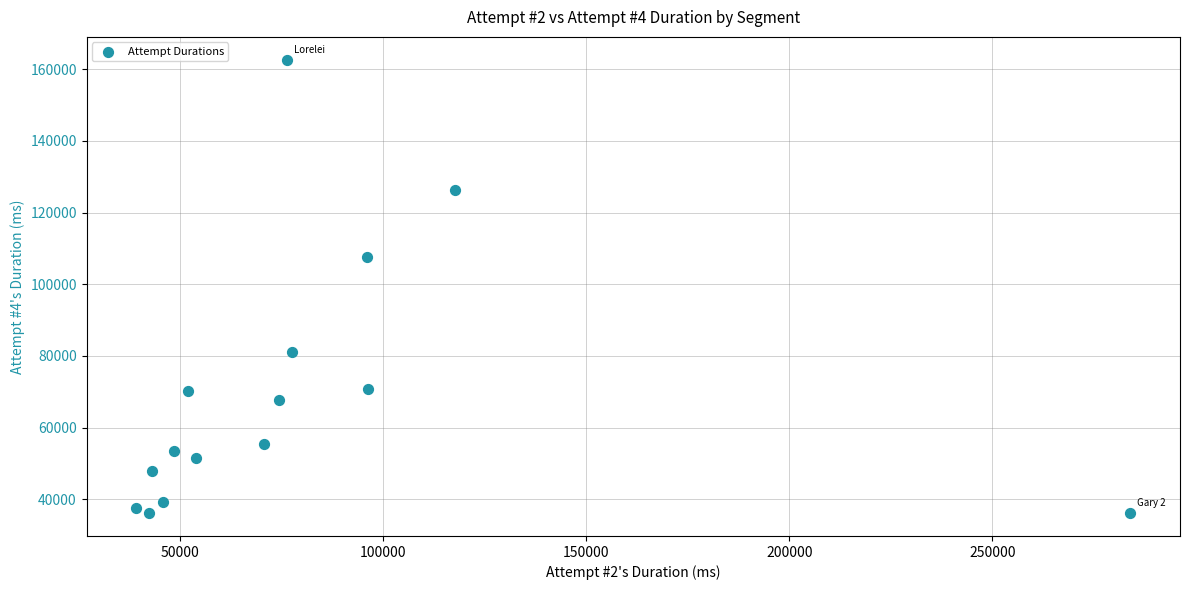

What Y value in the scatter plot is closest to 99394?

107526